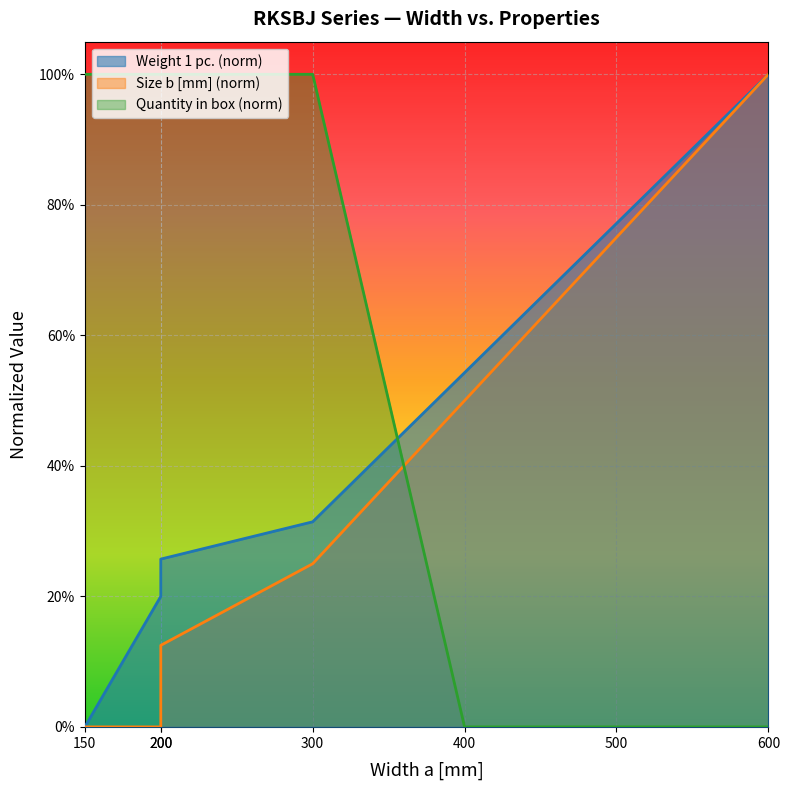

Rank the series by their average value, from highest to lowest.

Quantity in box, Weight 1 pc., Size b [mm]